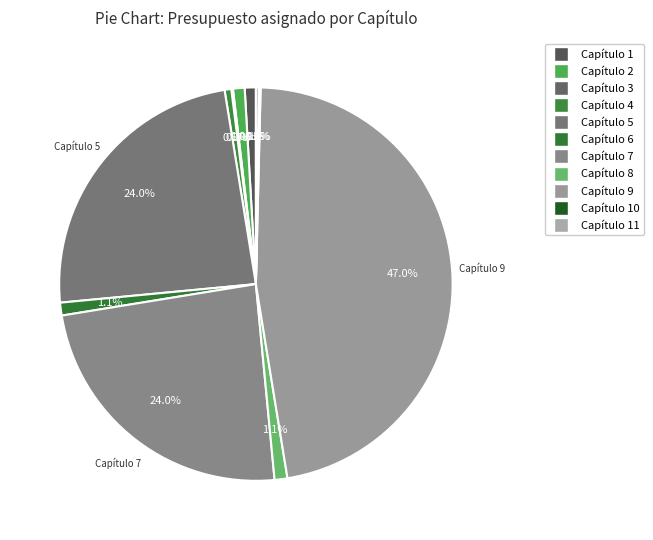

How many slices are in this pie chart?

11